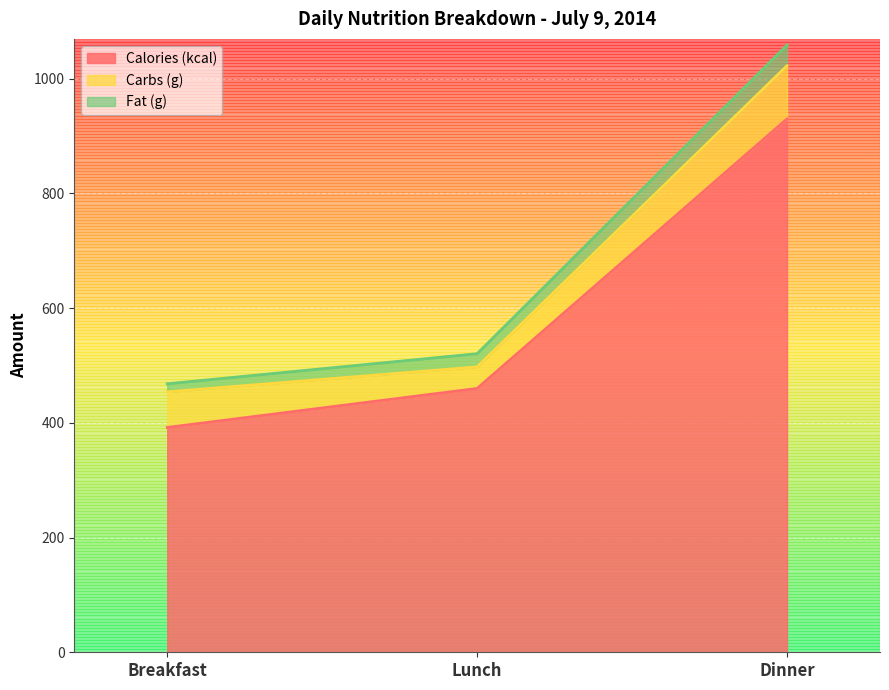

Reading left to right, what are all the values shown in this chart?

Calories (kcal): 392.0	460.0	930.0
Carbs (g): 62.1	37.6	92.8
Fat (g): 14.1	23.0	36.0